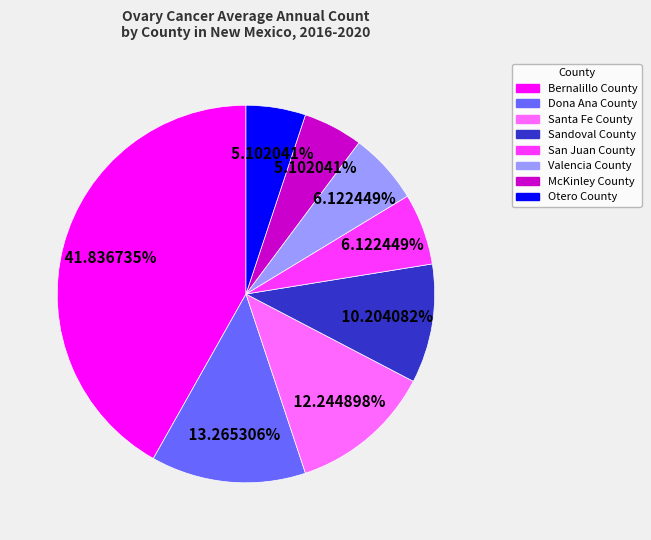

To the nearest percent, what is the difference between the Otero County and Bernalillo County slice percentages?

37%